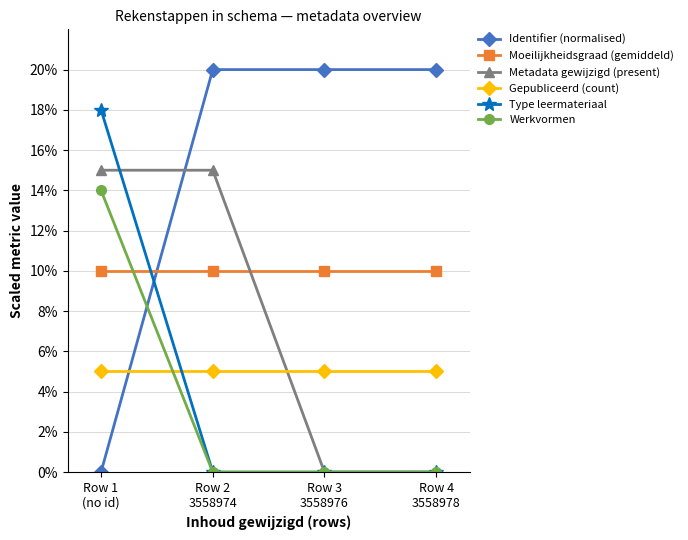

Is this an area chart (filled region under the line)?

No